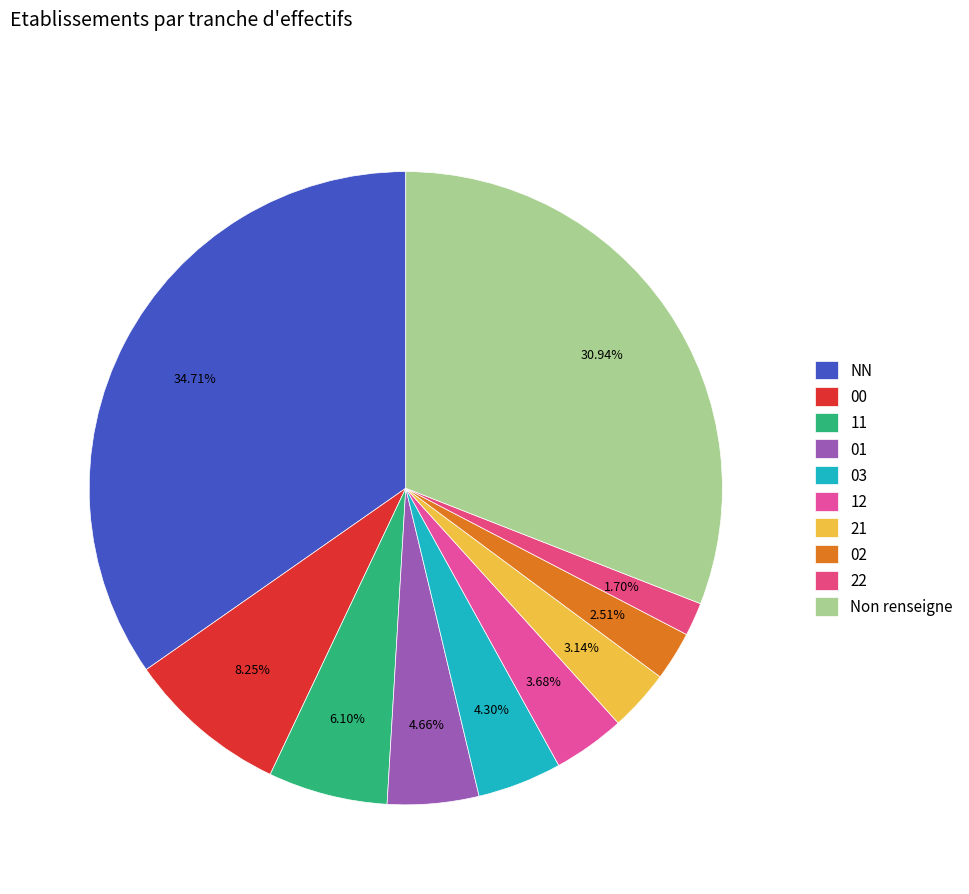

Count the number of slices in the pie.

10